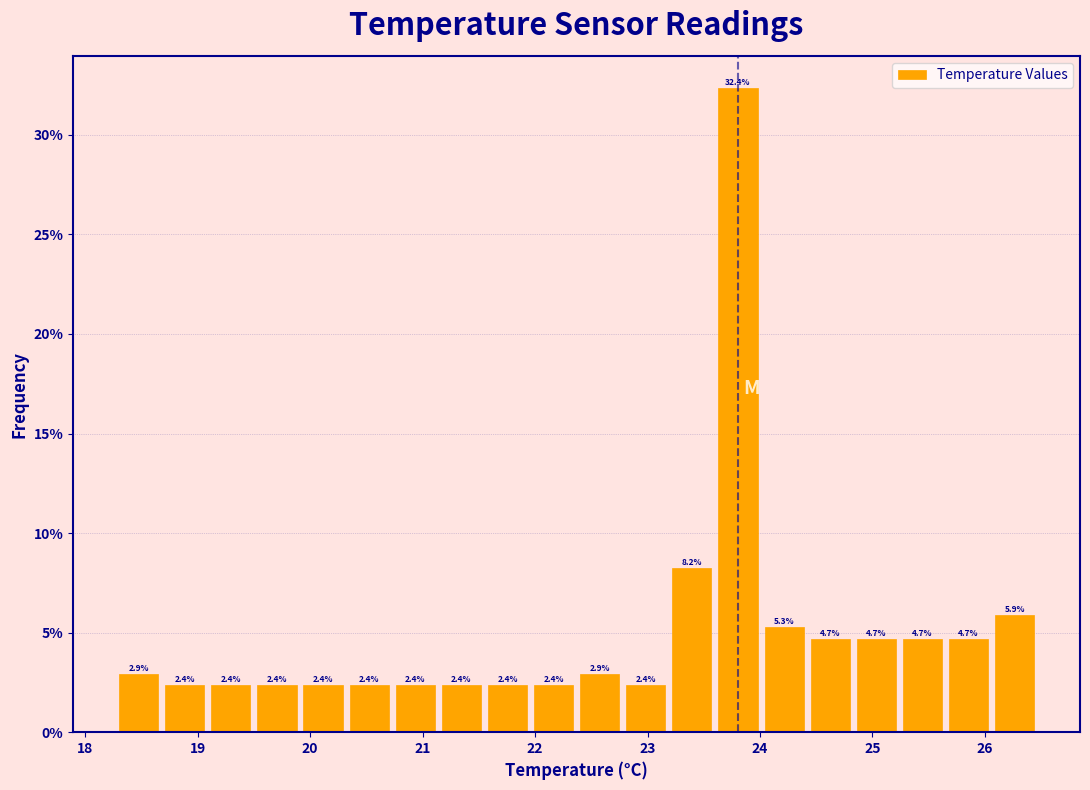

Reading left to right, transcribe this chart: for each bar, give the range it covers on the x-axis and its height. The bar edges are not printed on the chart, so give them approximately, as read against the axis.

18.30 to 18.71: 2.9
18.71 to 19.12: 2.4
19.12 to 19.53: 2.4
19.53 to 19.94: 2.4
19.94 to 20.35: 2.4
20.35 to 20.76: 2.4
20.76 to 21.17: 2.4
21.17 to 21.58: 2.4
21.58 to 21.99: 2.4
21.99 to 22.40: 2.4
22.40 to 22.81: 2.9
22.81 to 23.22: 2.4
23.22 to 23.63: 8.2
23.63 to 24.04: 32.4
24.04 to 24.45: 5.3
24.45 to 24.86: 4.7
24.86 to 25.27: 4.7
25.27 to 25.68: 4.7
25.68 to 26.09: 4.7
26.09 to 26.50: 5.9